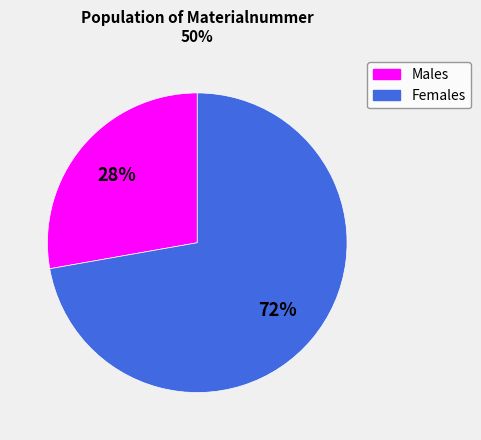

To the nearest percent, what percentage of the pie is Females?

72%